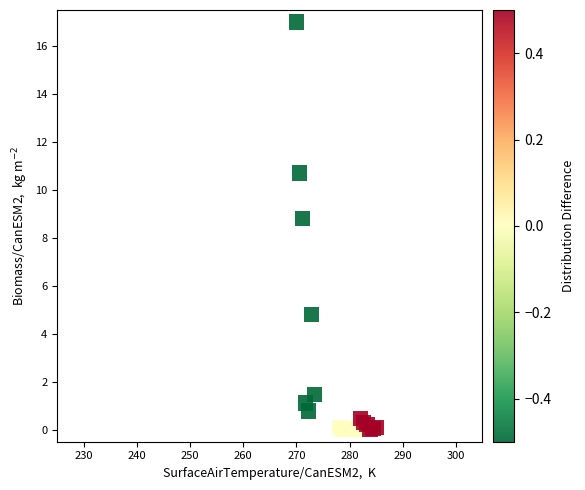

What Y value in the scatter plot is closest to 8?

8.8